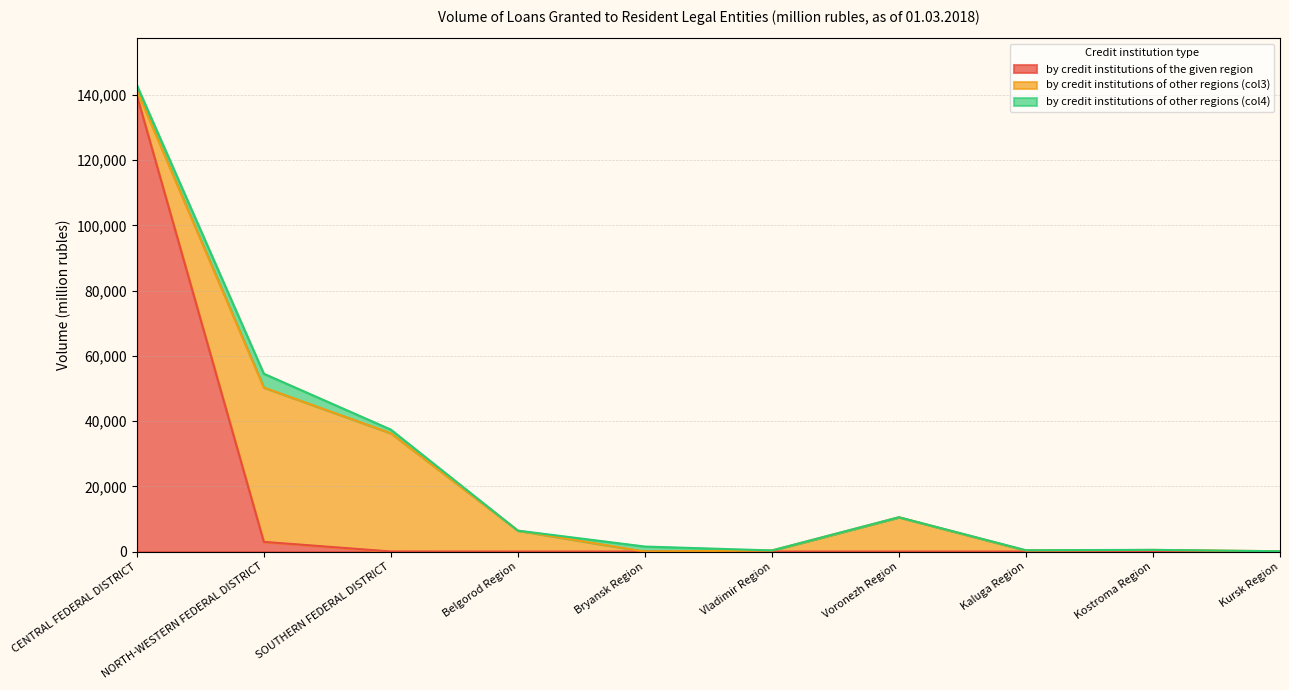

Rank the categories by by credit institutions of the given region value from highest to lowest.

CENTRAL FEDERAL DISTRICT, NORTH-WESTERN FEDERAL DISTRICT, SOUTHERN FEDERAL DISTRICT, Belgorod Region, Bryansk Region, Vladimir Region, Voronezh Region, Kaluga Region, Kostroma Region, Kursk Region